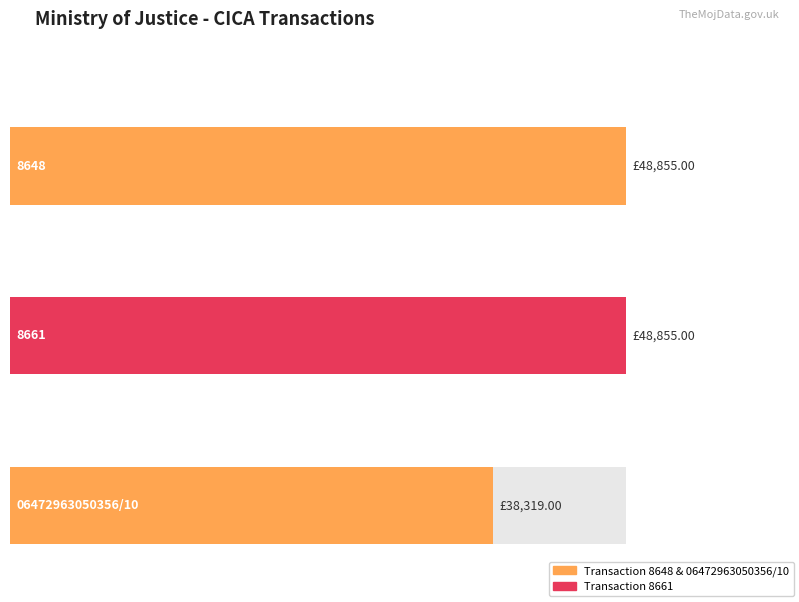

Reading right to left, list all the values displayed in this chart.

06472963050356/10=38319	8661=48855	8648=48855